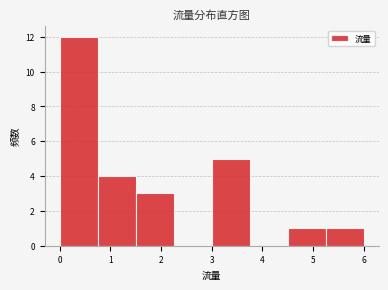

Reading left to right, list every bar in this chart as the range it spans on the x-axis followed by its height. Neither the bar edges nor the heights are printed on the chart, so give them approximately, as read against the axes.

0.00 to 0.75: 12
0.75 to 1.50: 4
1.50 to 2.25: 3
2.25 to 3.00: 0
3.00 to 3.75: 5
3.75 to 4.50: 0
4.50 to 5.25: 1
5.25 to 6.00: 1